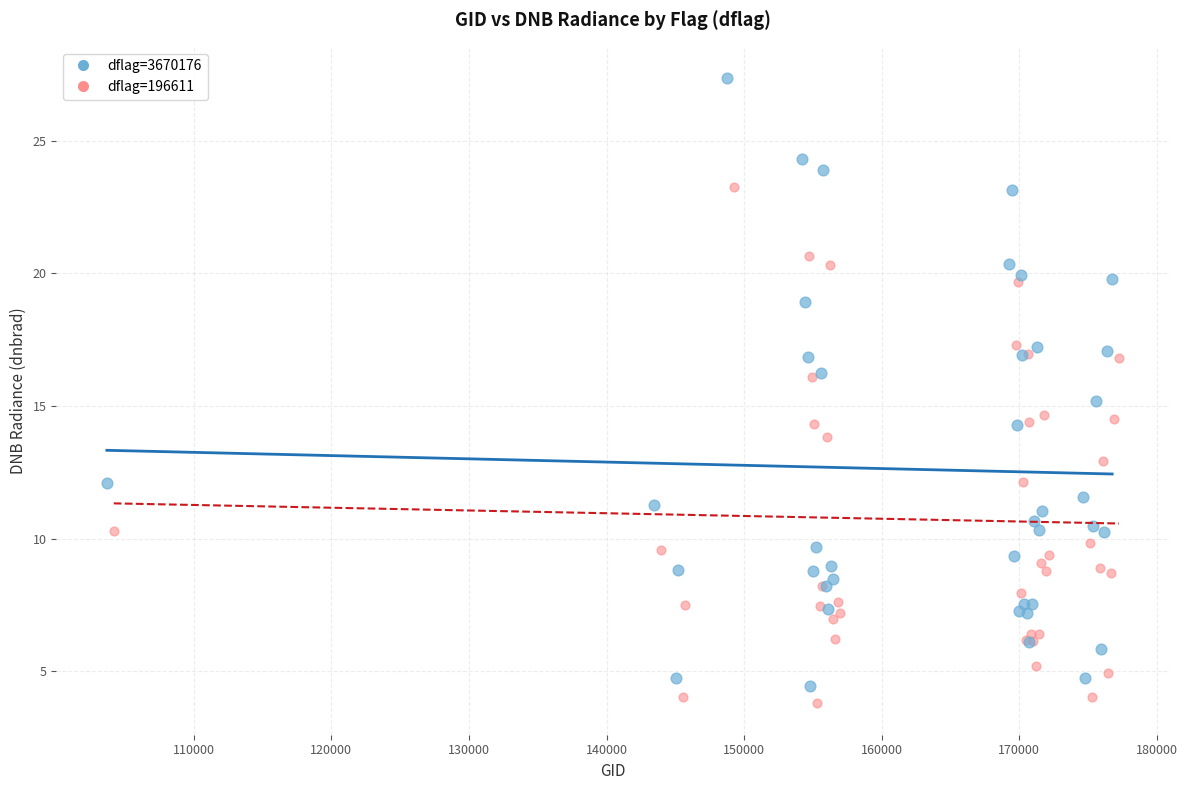

Which series has the widest spread of Y values?

dflag=3670176